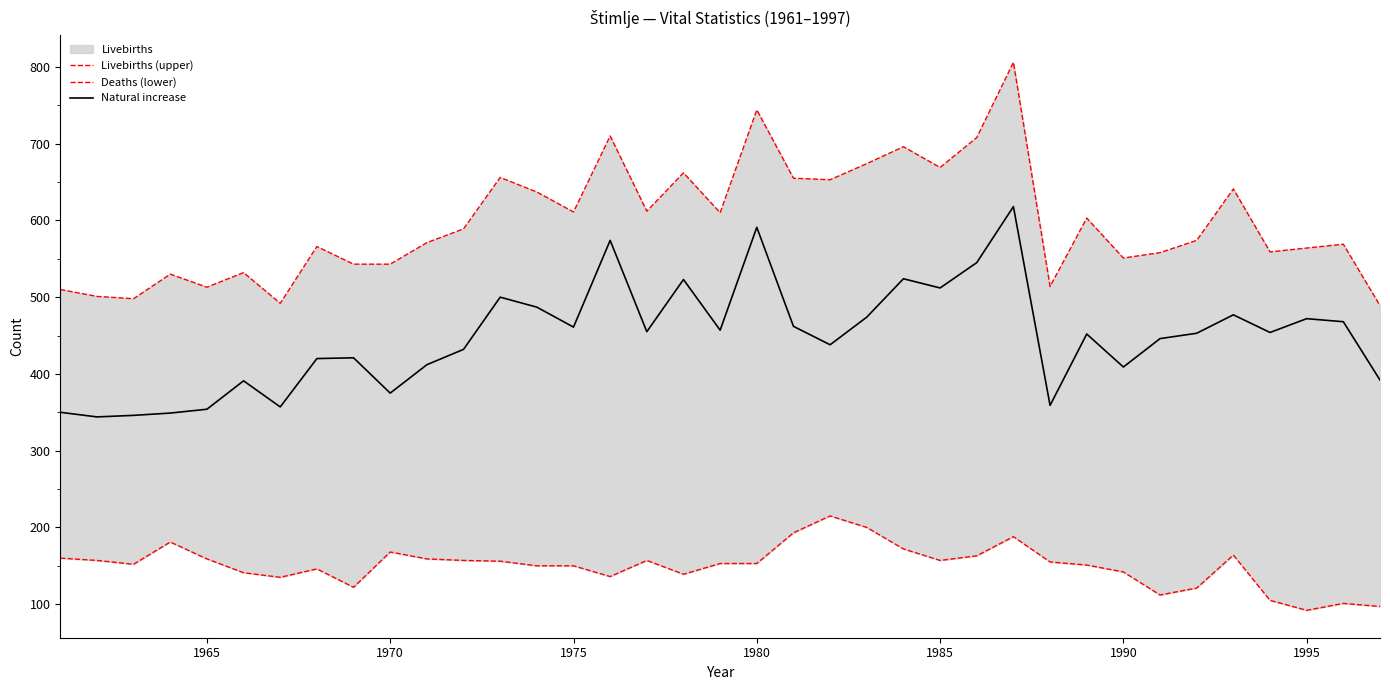

What is the difference between the maximum and minimum values in the Natural increase series?

274